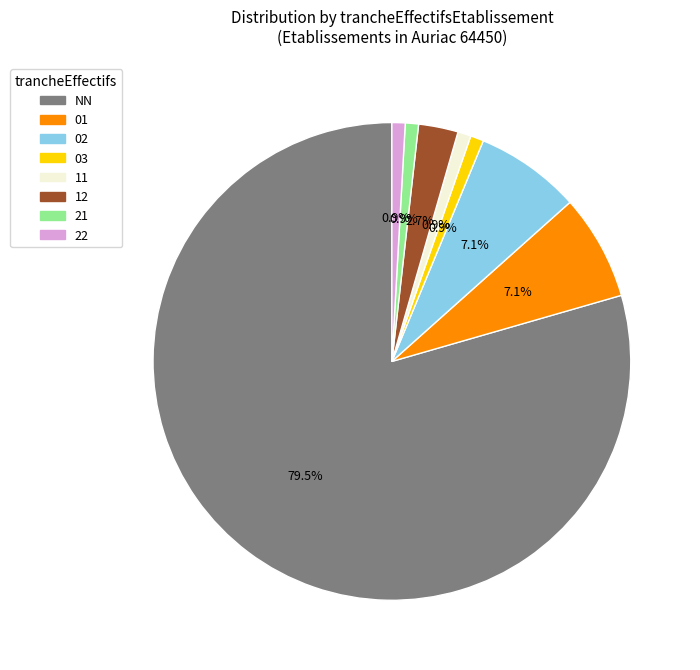

Which category has the biggest portion of the pie?

NN